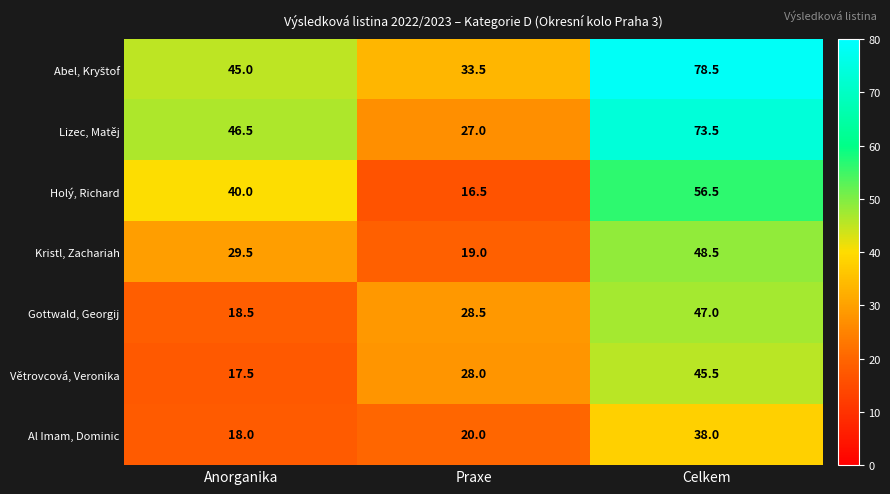

Which series has the largest range (max minus min)?

Lizec, Matěj